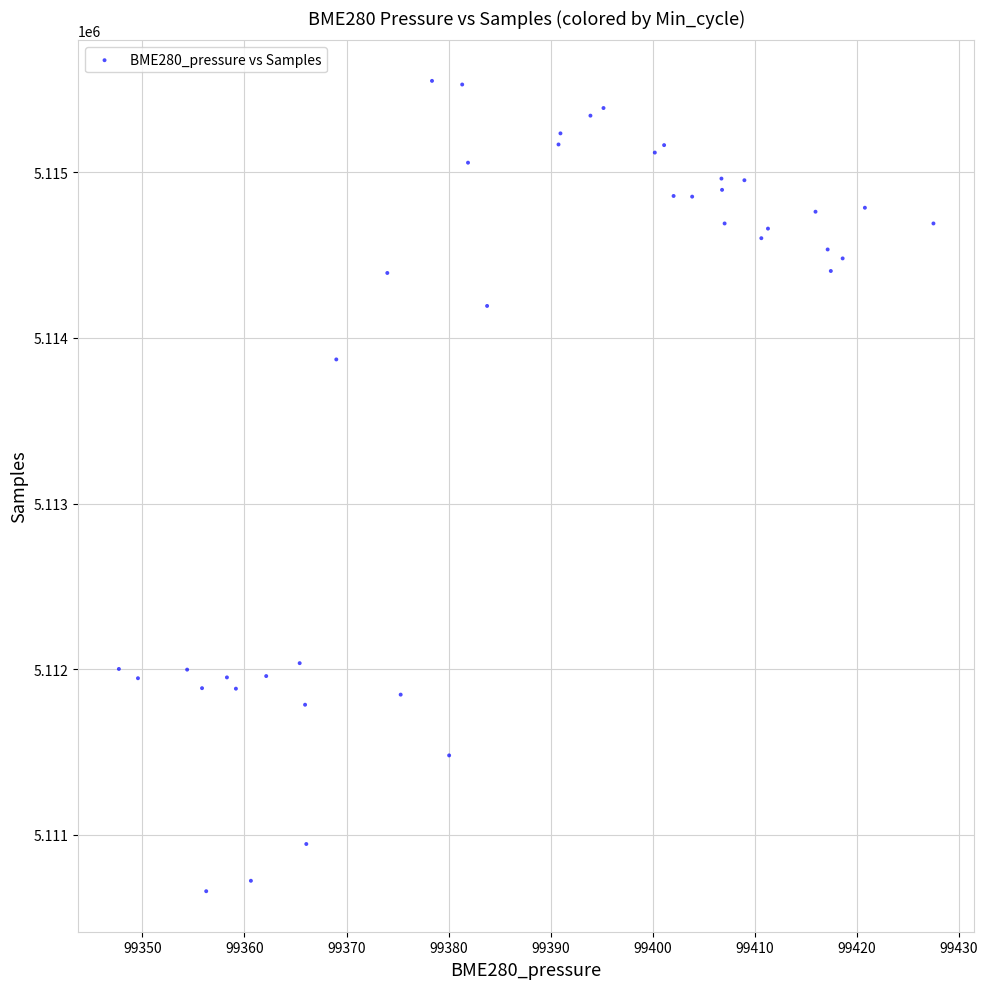

What Y value in the scatter plot is closest to 5113105?

5113870